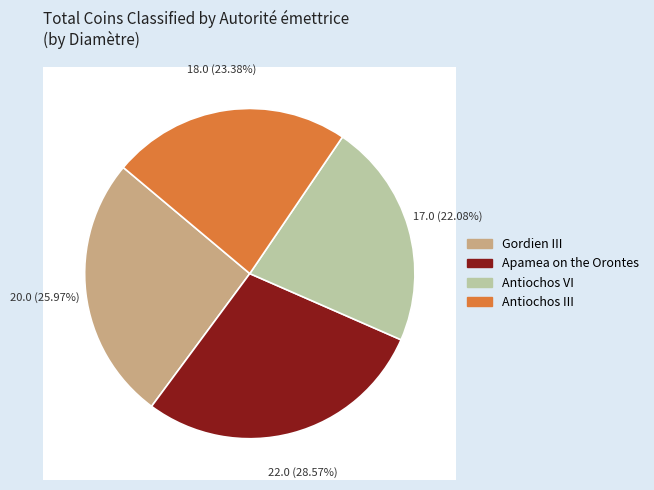

To the nearest percent, what is the difference between the Apamea on the Orontes and Antiochos III slice percentages?

5%